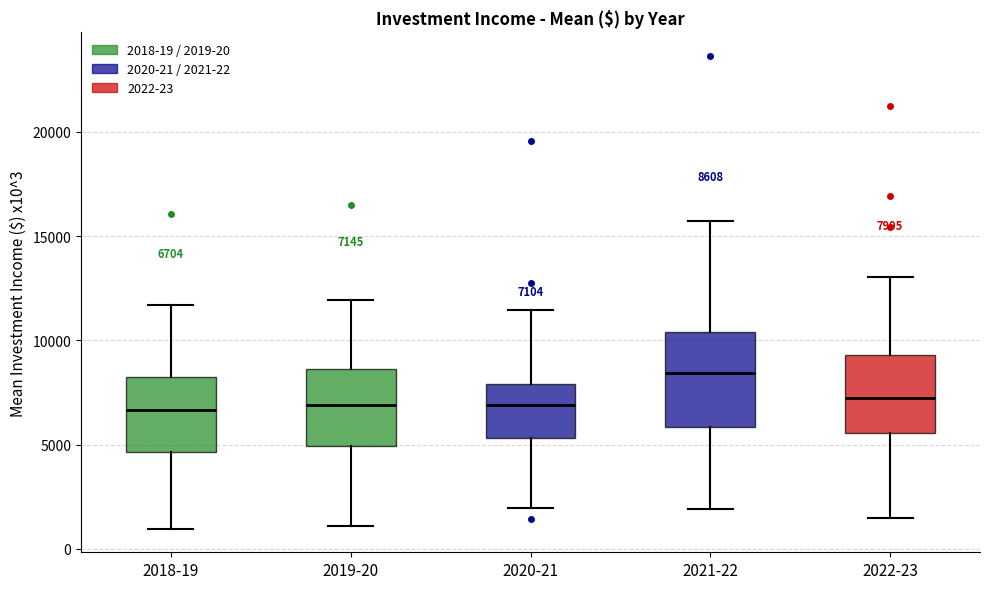

Which box is the tallest, from its lower edge to its upper edge?

2021-22